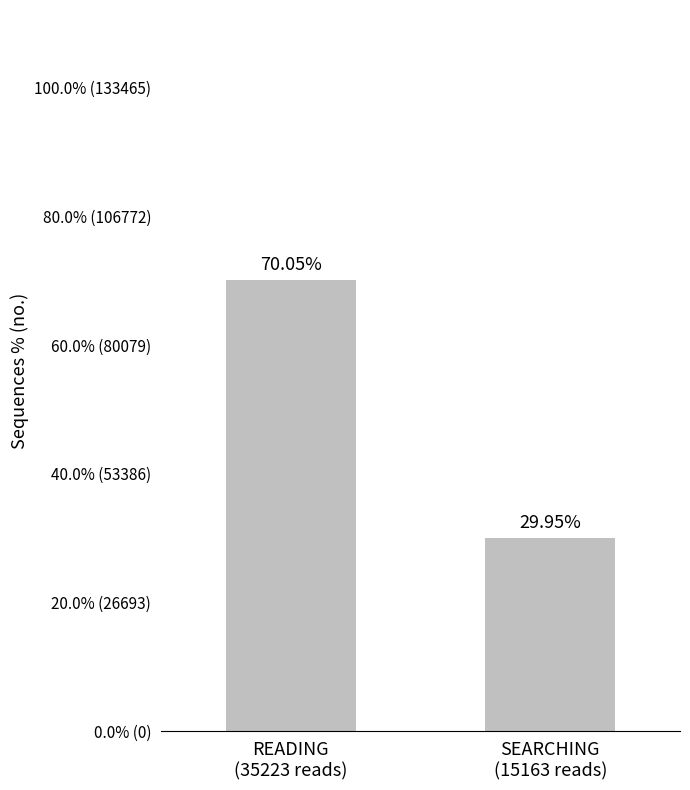

What is the label of the 1st bar from the left?

READING
(35223 reads)